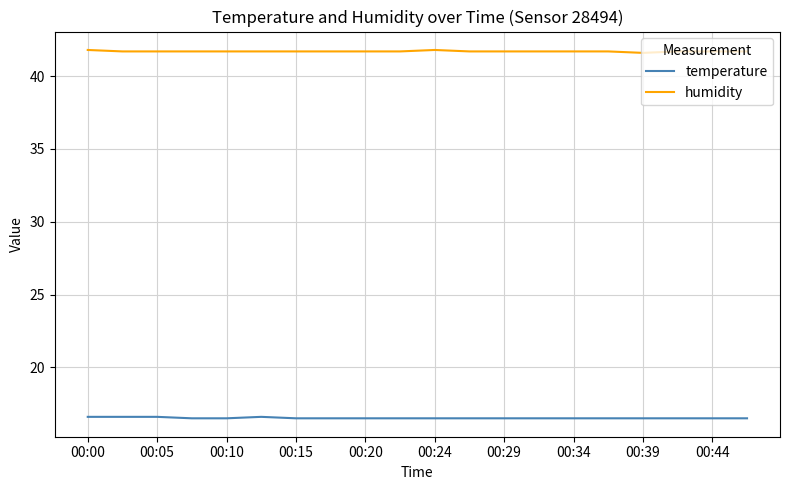

List the series in order of their peak value, highest first.

humidity, temperature